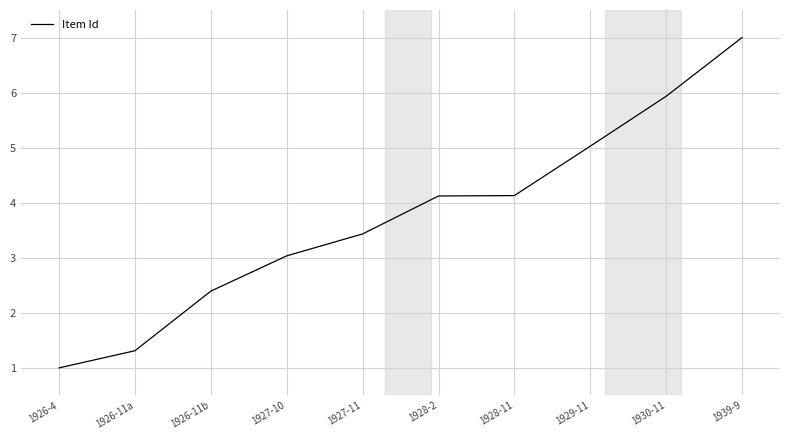

How many series are shown in this chart?

1